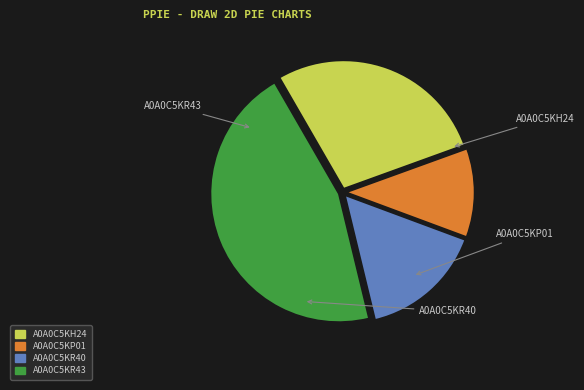

Which category has the biggest portion of the pie?

A0A0C5KR43